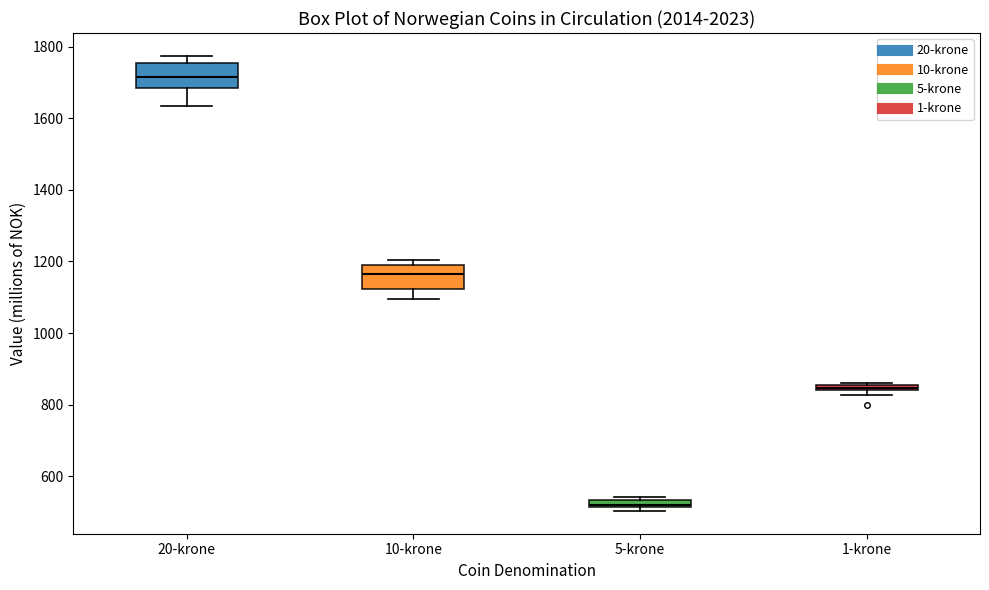

Which box has the lowest median line?

5-krone